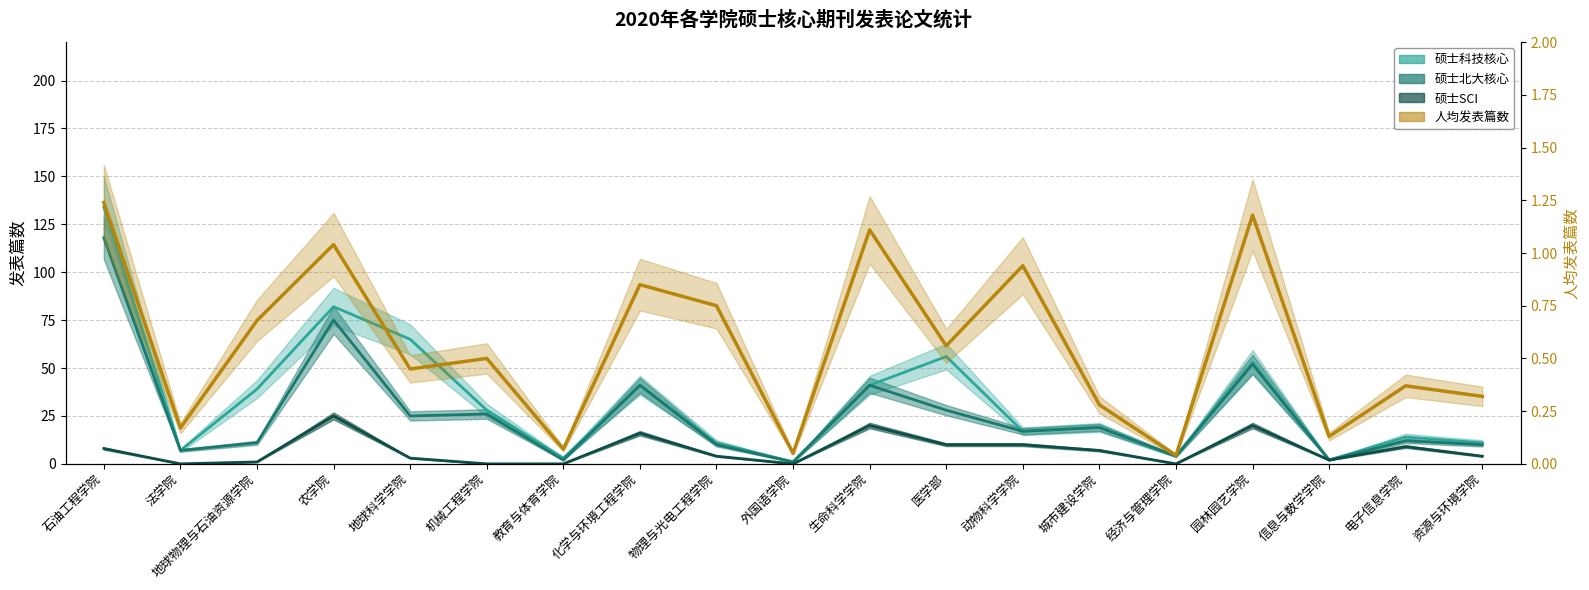

What is the label of the 6th point from the right?

城市建设学院